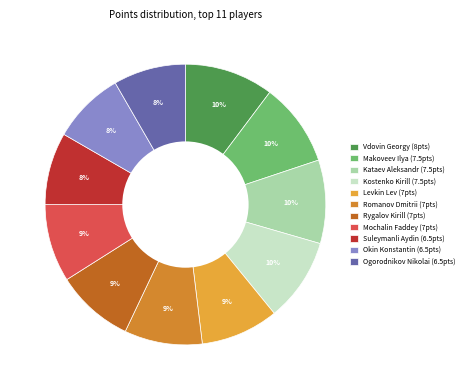

Count the number of slices in the pie.

11